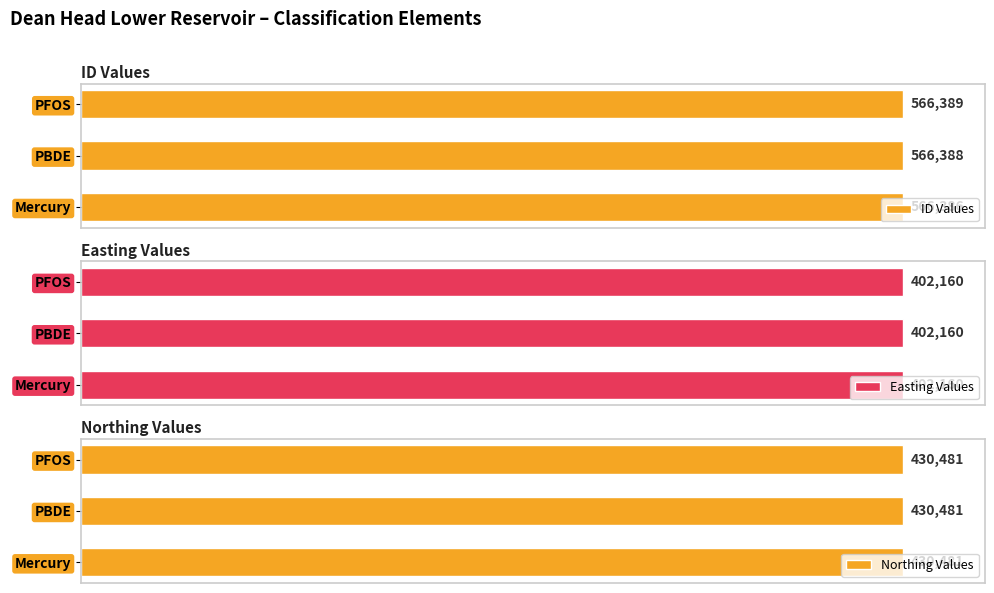

What are all the series names shown in the legend?

ID Values, Easting Values, Northing Values